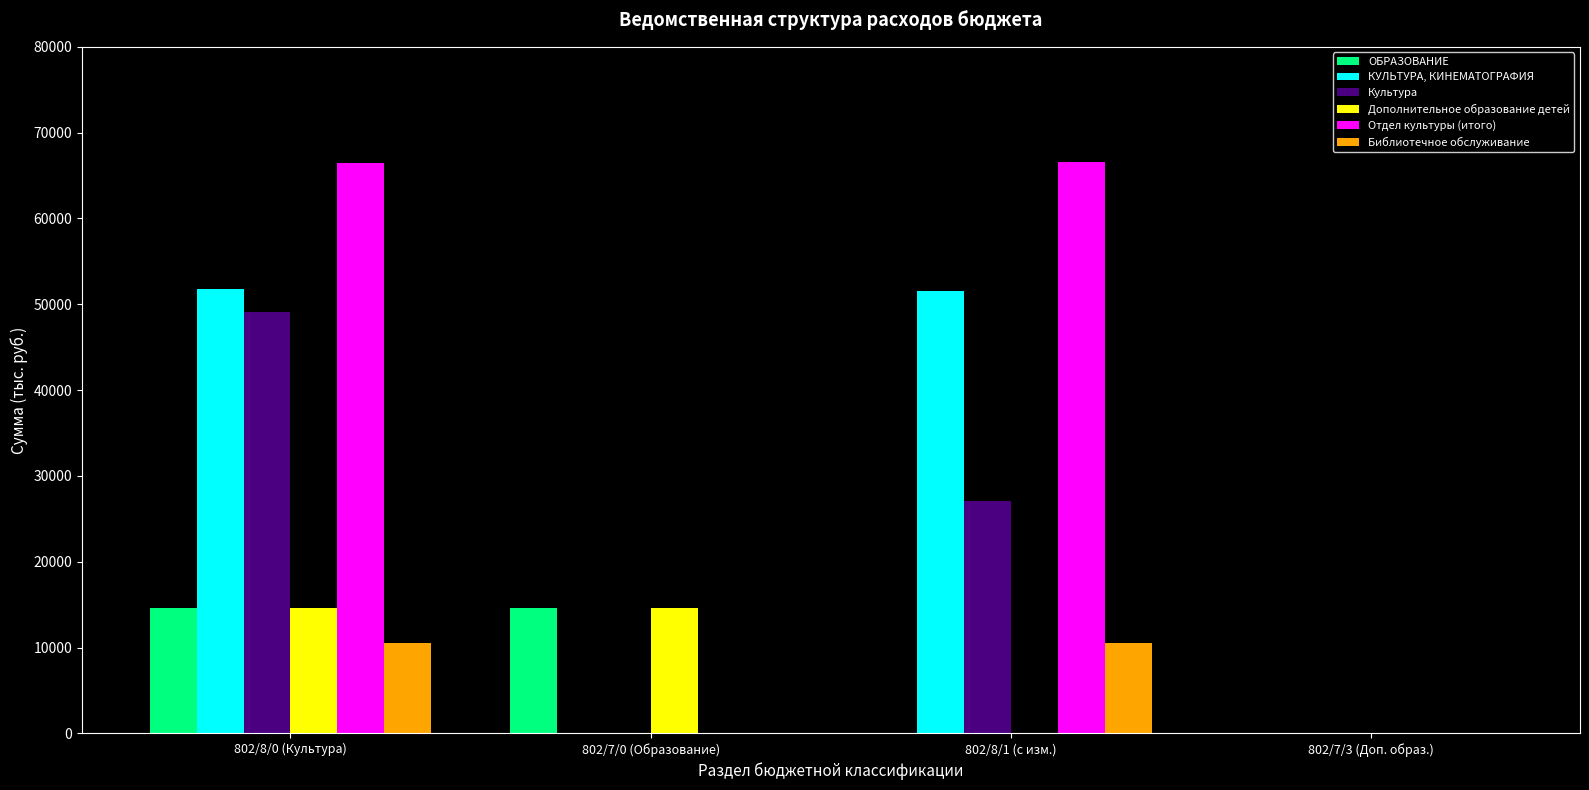

At which category is the sum across all series the highest?

802/8/0 (Культура)